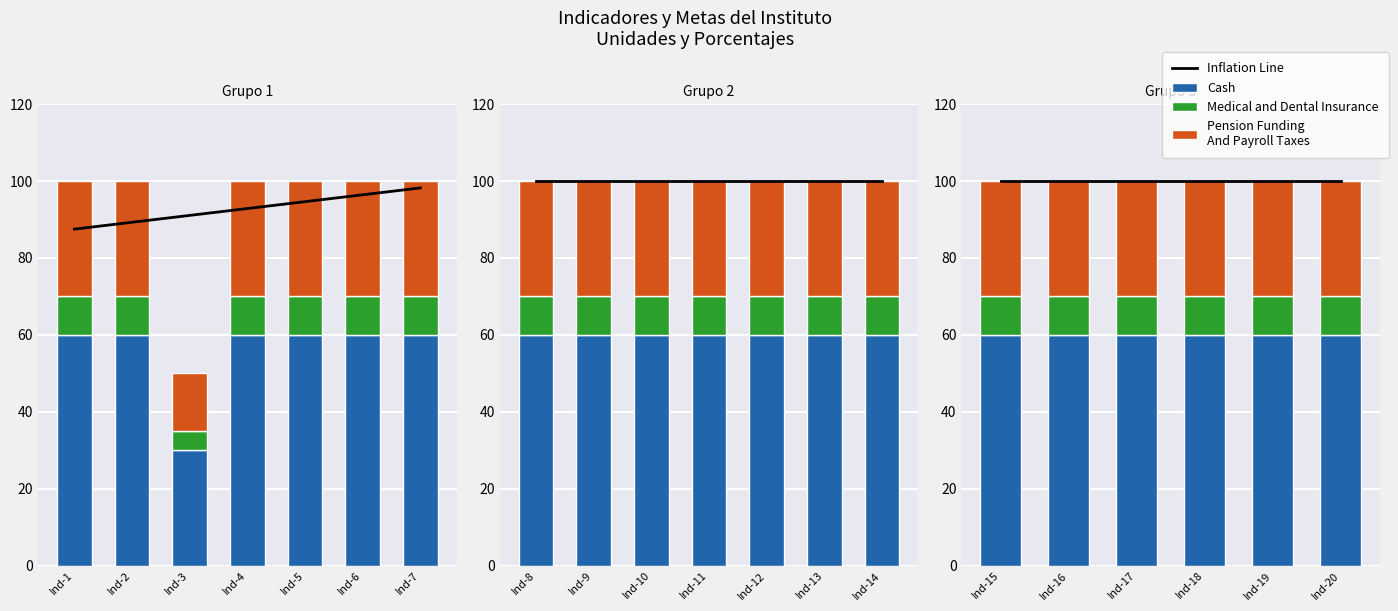

Read the Medical and Dental Insurance value at Ind-15.

10.0